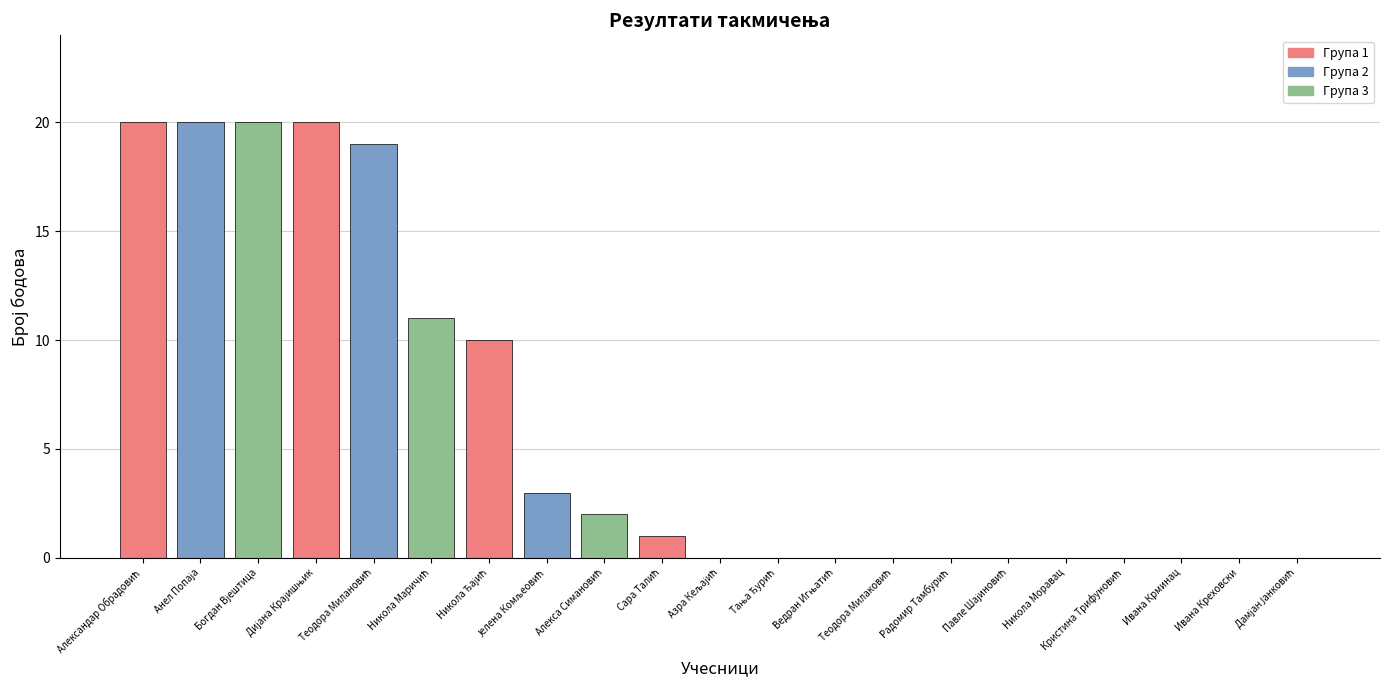

What is the sum of all values?

126